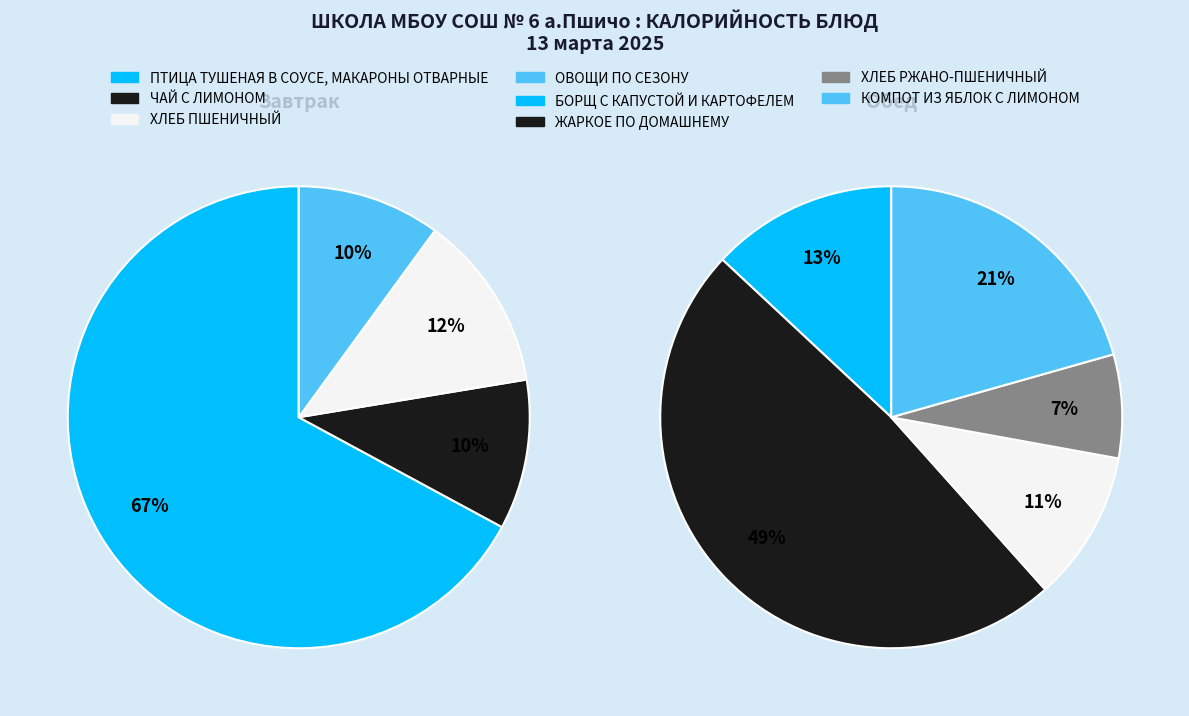

Approximately how many times larger is the value at ХЛЕБ ПШЕНИЧНЫЙ (завтрак) compared to ХЛЕБ ПШЕНИЧНЫЙ (обед)?

1.0